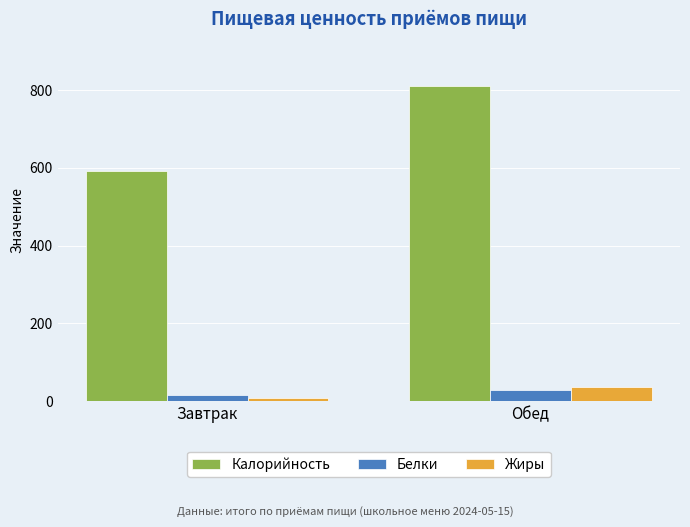

List the labels in order of Калорийность value, largest first.

Обед, Завтрак